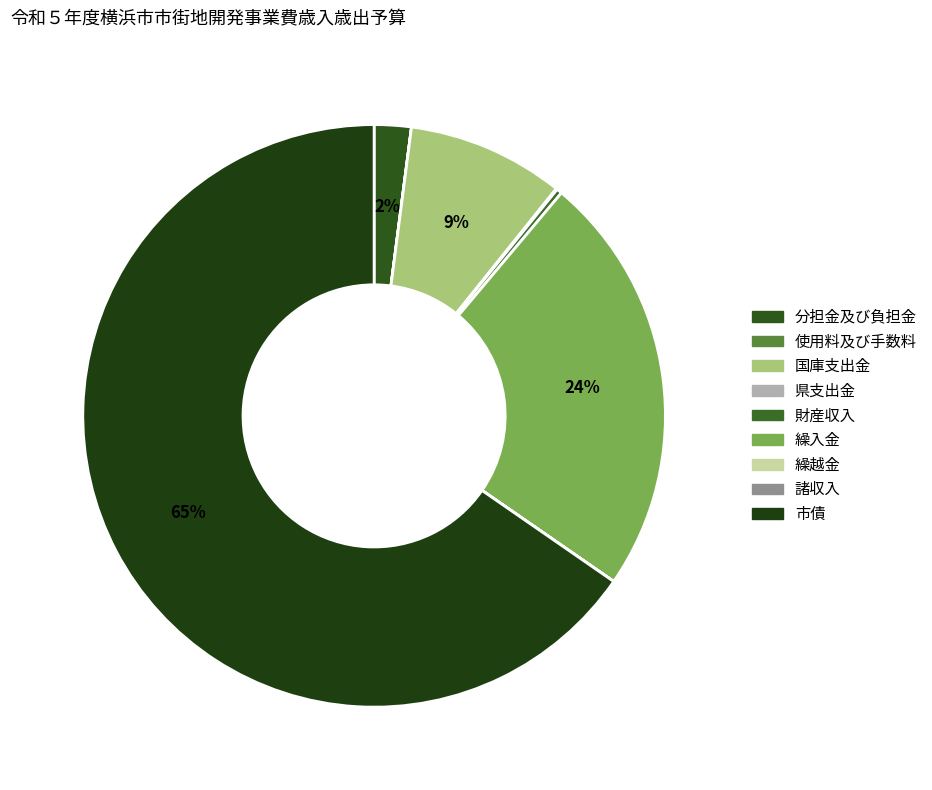

Which slice is the largest?

市債